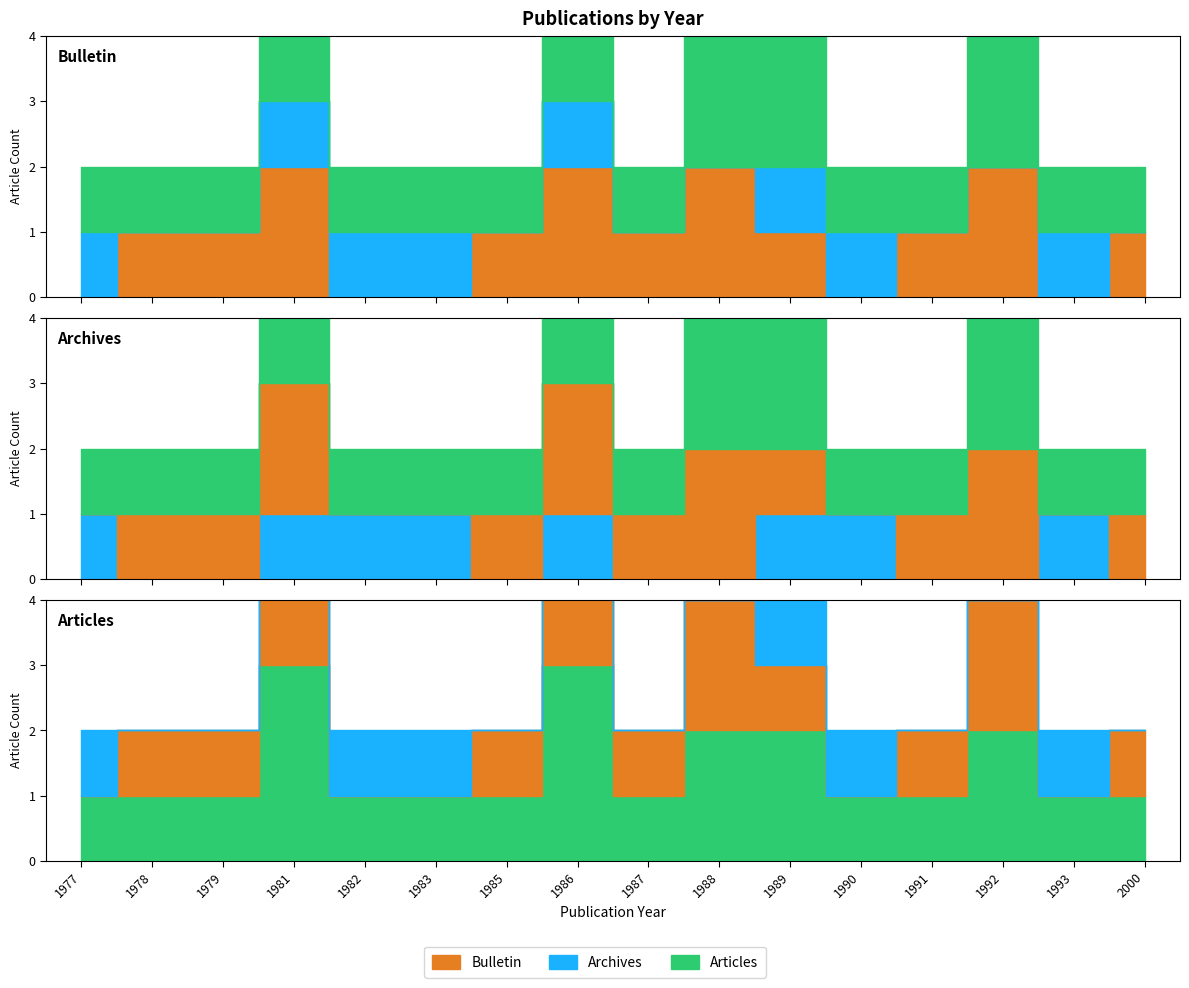

What is the total value across all series at 1982?

2